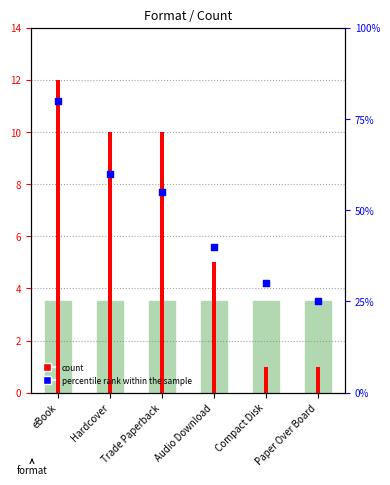

What is the ratio of the value at Hardcover to the value at Paper Over Board?

2.4